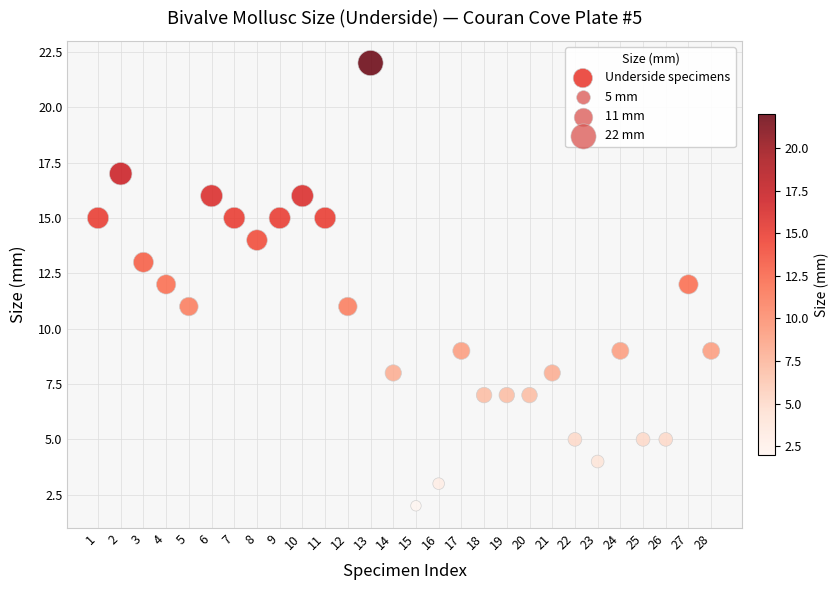

What is the range of X values (max minus min)?

27